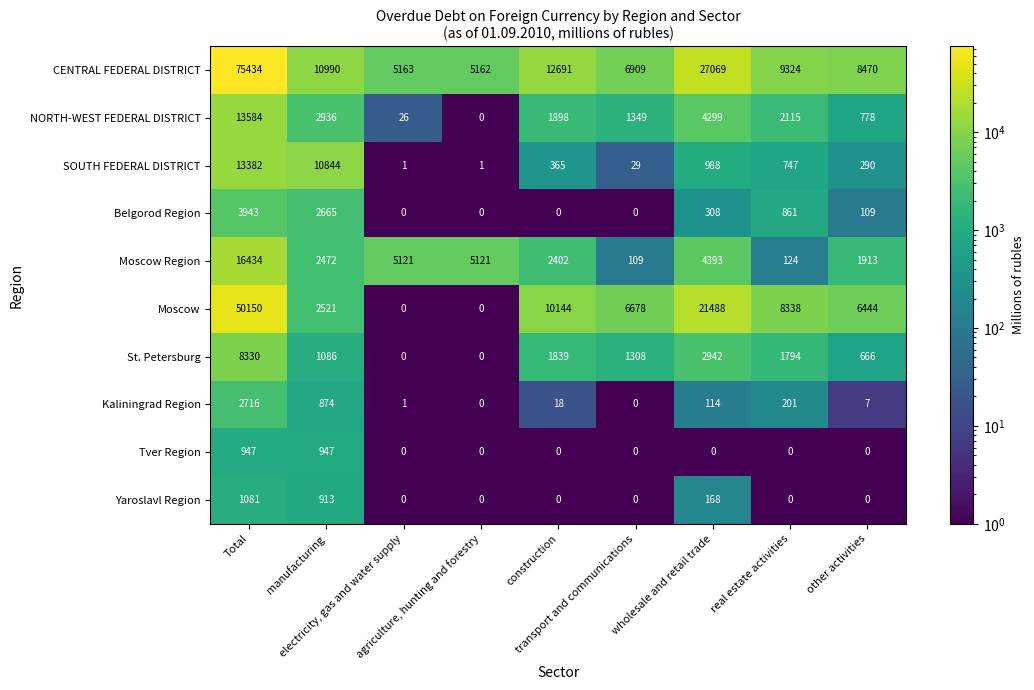

What is the maximum value for Moscow Region?

16434